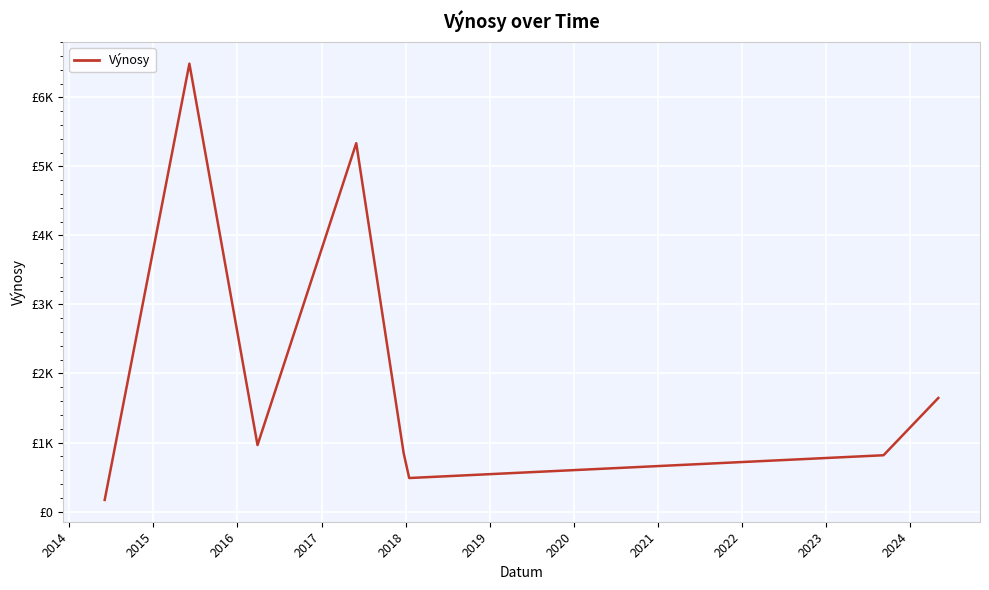

Does the chart have visible grid lines?

Yes